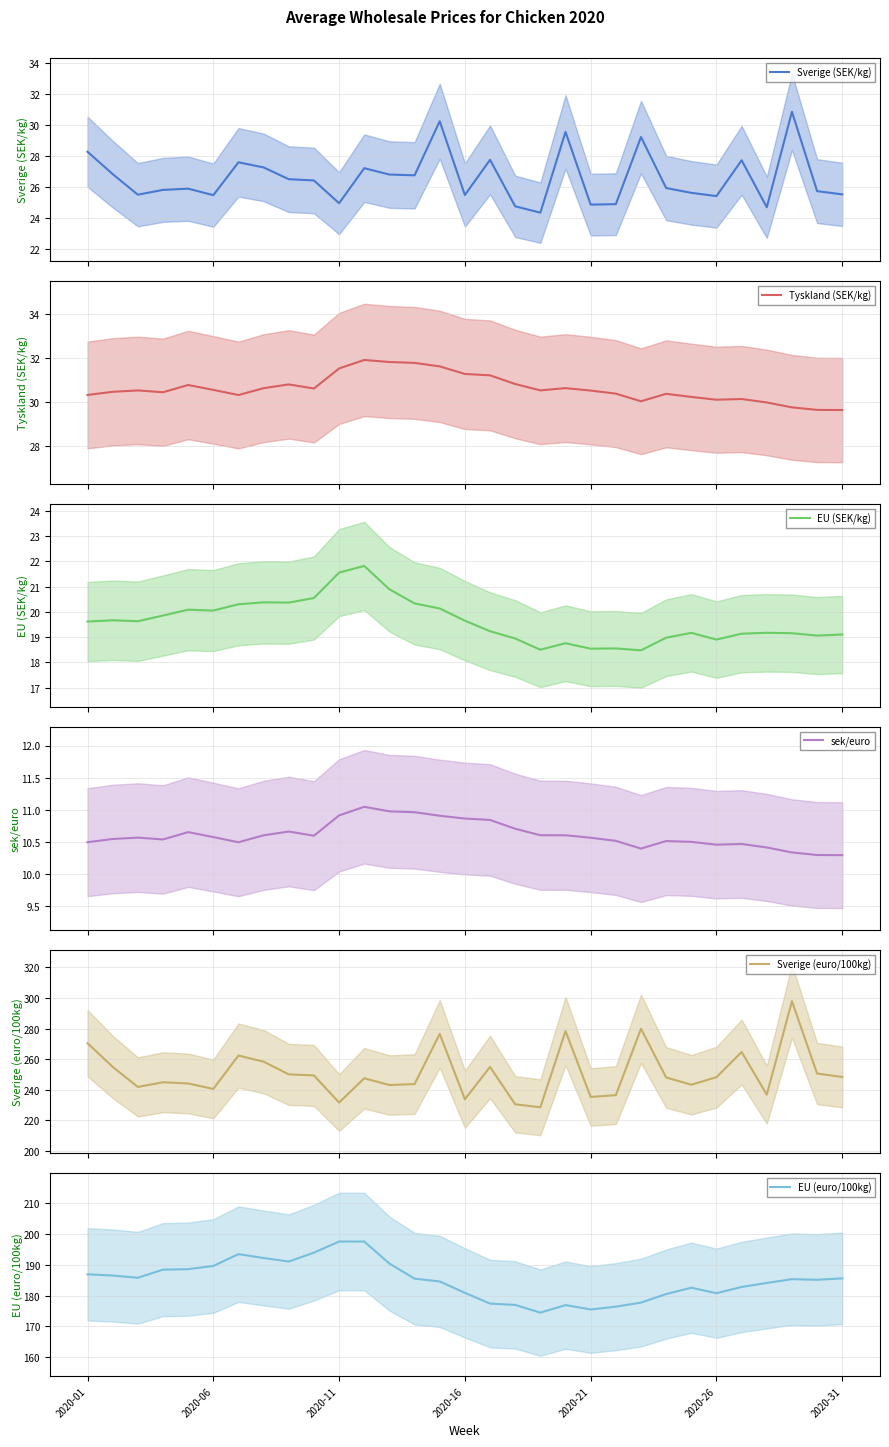

True or false: EU (euro/100kg) has a value of 175.5 at 2020-21.

True